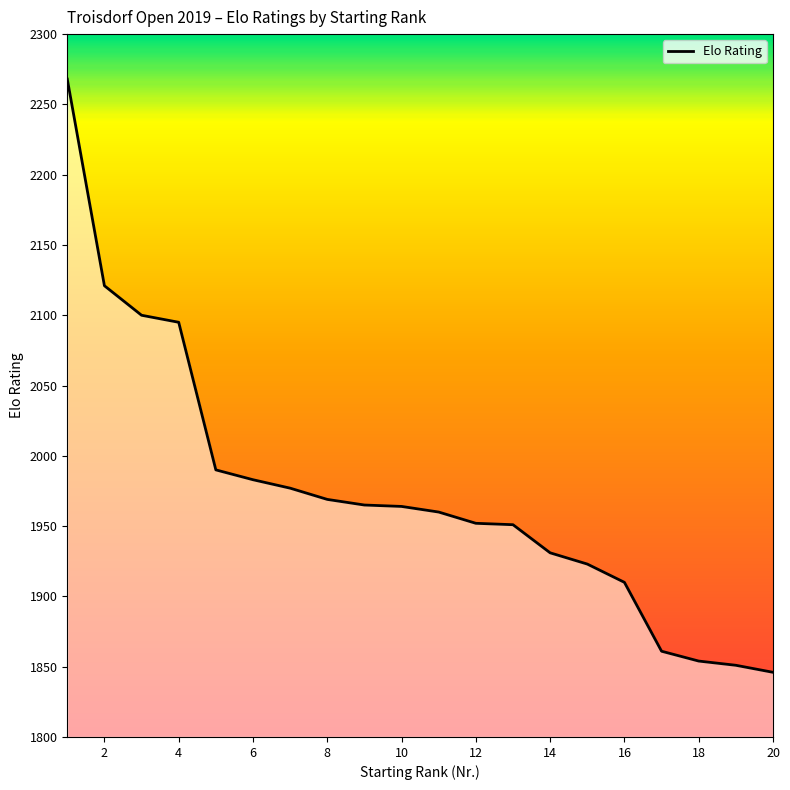

What is the smallest value displayed?

1846